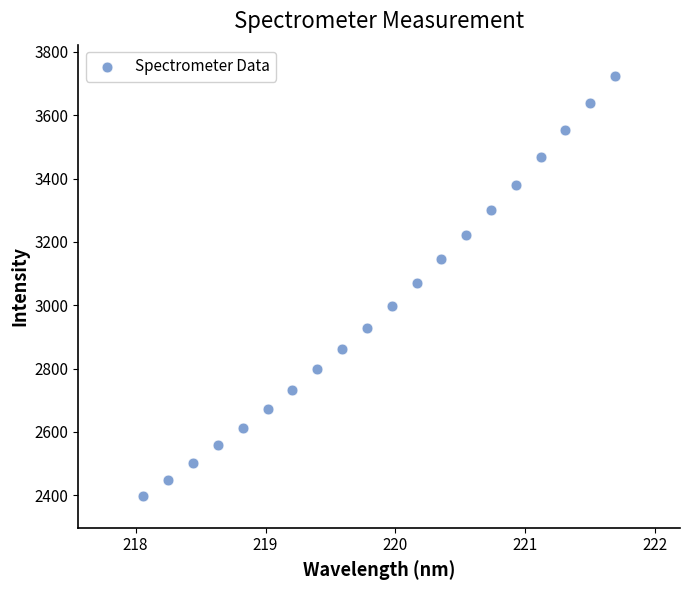

What is the range of X values (max minus min)?

3.6